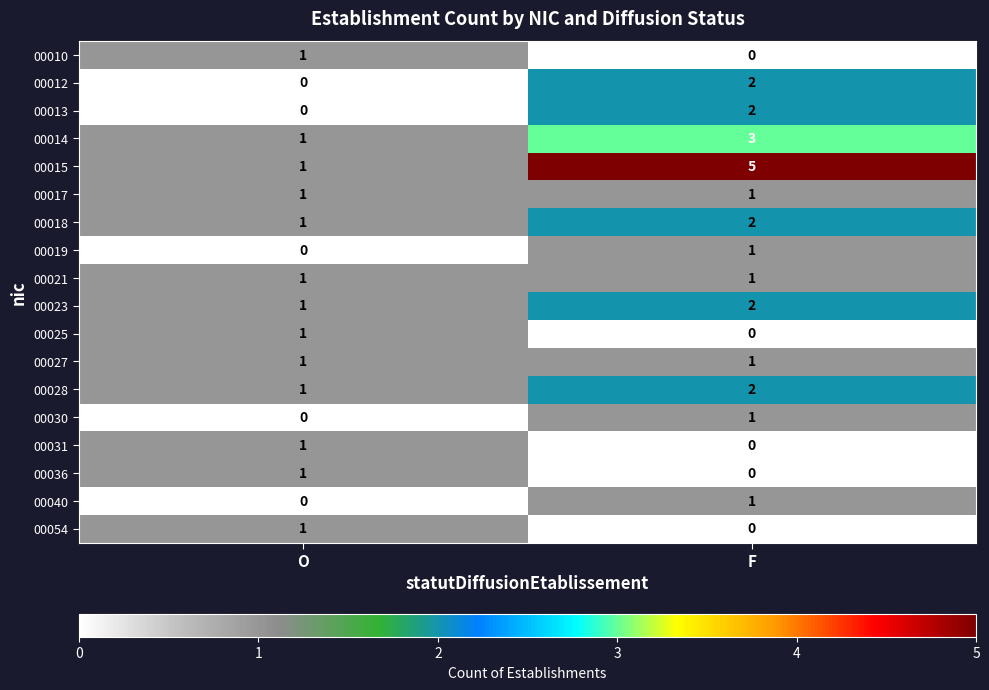

What is the sum of all 00015 values?

6